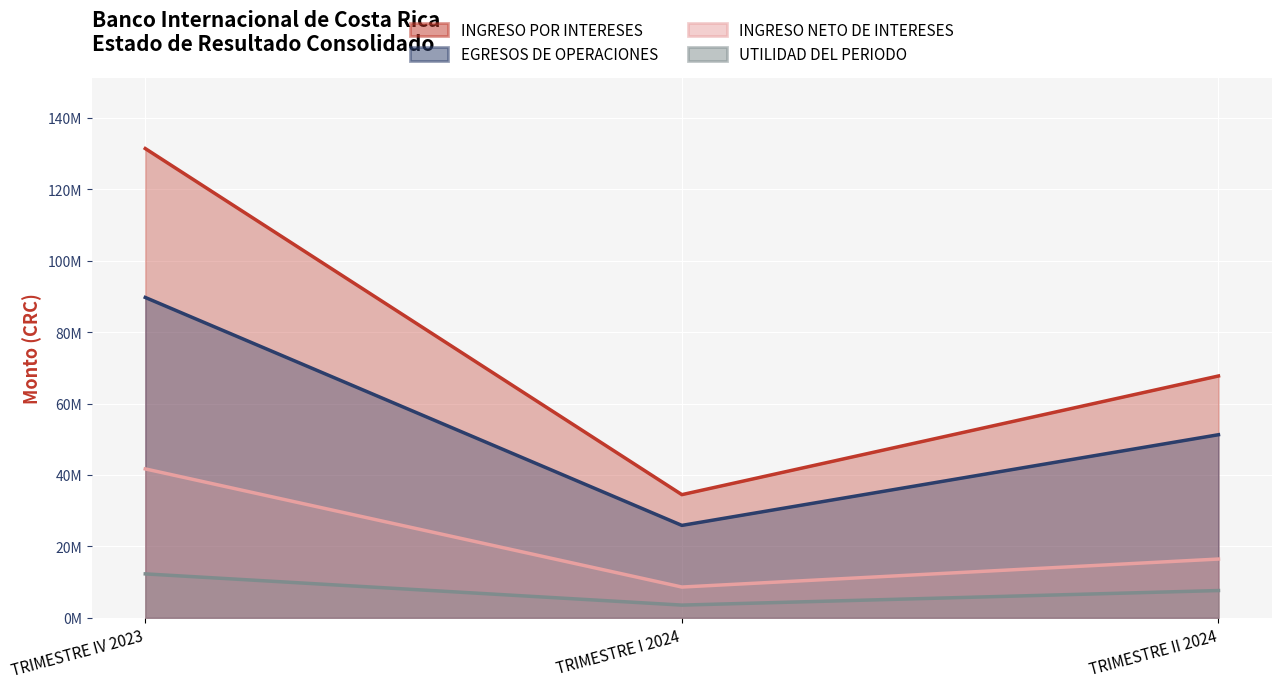

What are all the series names shown in the legend?

INGRESO POR INTERESES, EGRESOS DE OPERACIONES, INGRESO NETO DE INTERESES, UTILIDAD DEL PERIODO